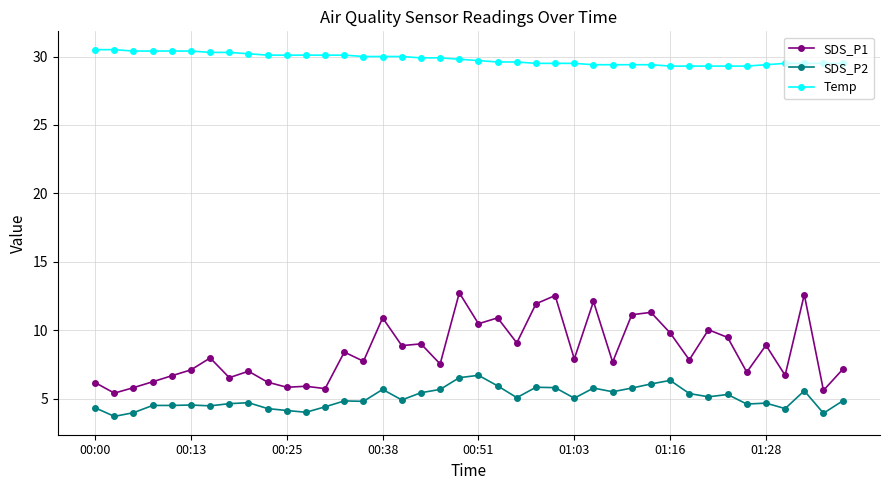

Which series has the largest total across all categories?

Temp